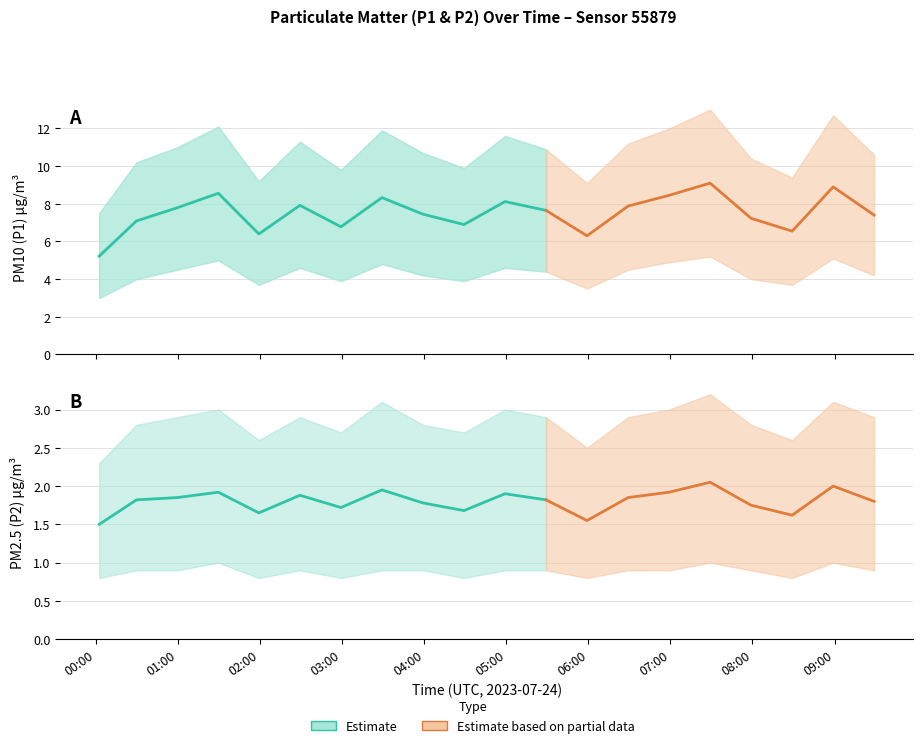

What is the label of the 18th point from the left?

08:30